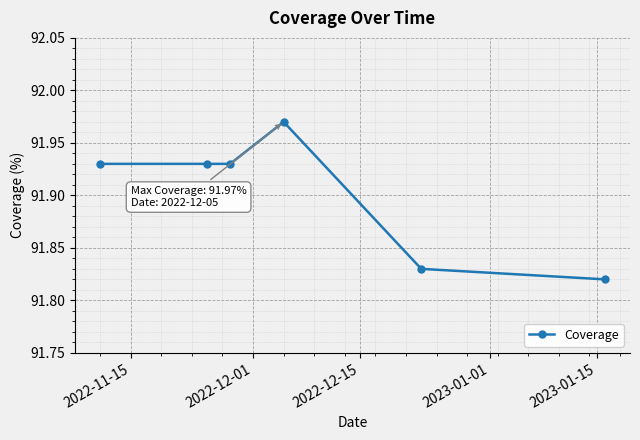

True or false: the data has more than 0 interior local peaks.

True